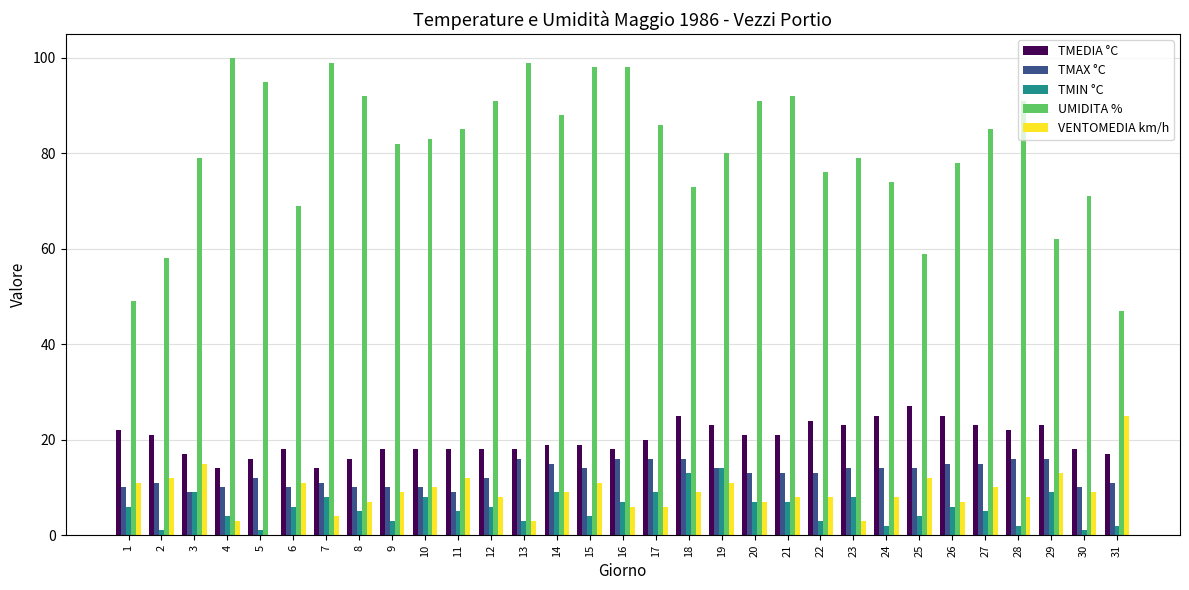

Is the value of VENTOMEDIA km/h at 12 greater than the value of TMAX °C at 24?

No